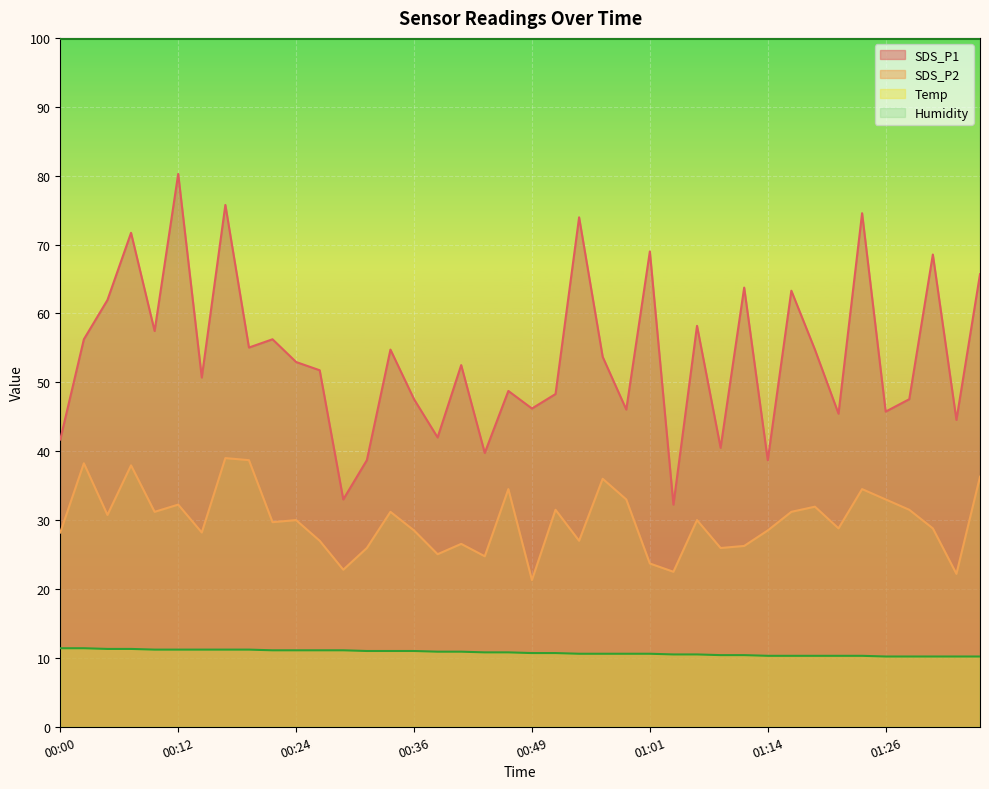

What is the difference between the second highest and second lowest values in the SDS_P1 series?

42.8